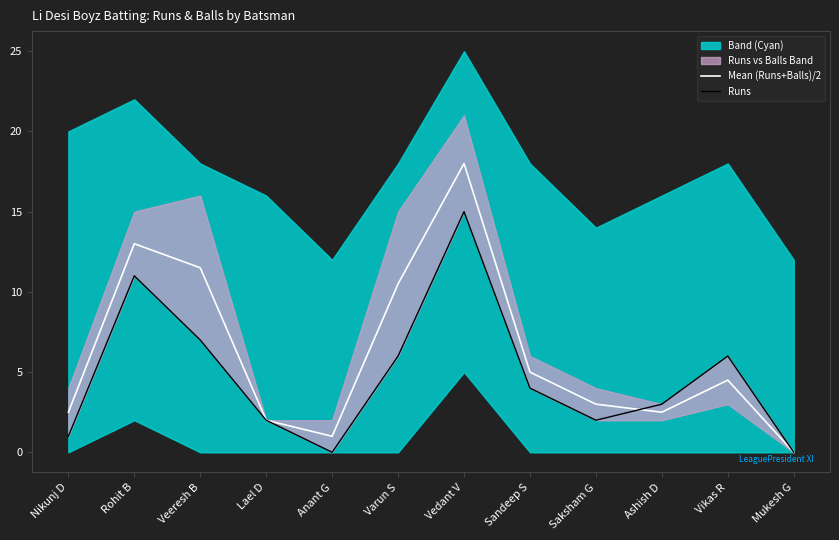

At how many categories does at least one series exceed 6?

4